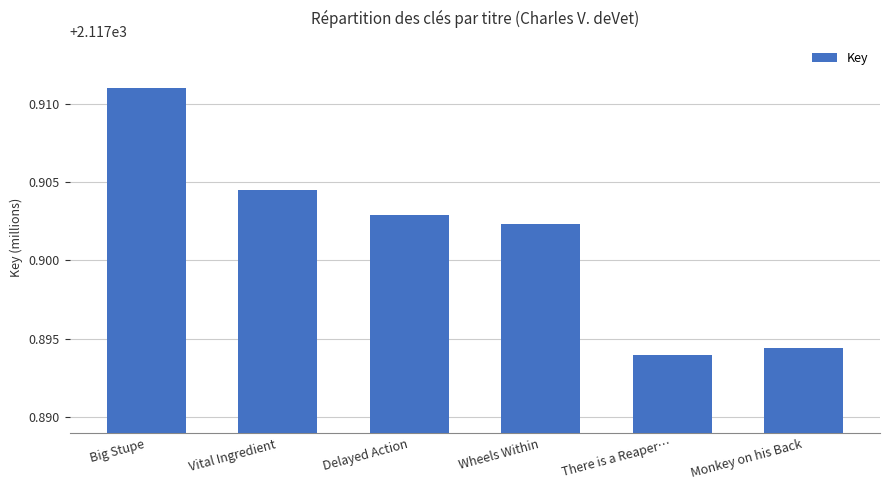

Rank the categories by value from highest to lowest.

Big Stupe, Vital Ingredient, Delayed Action, Wheels Within, Monkey on his Back, There is a Reaper…